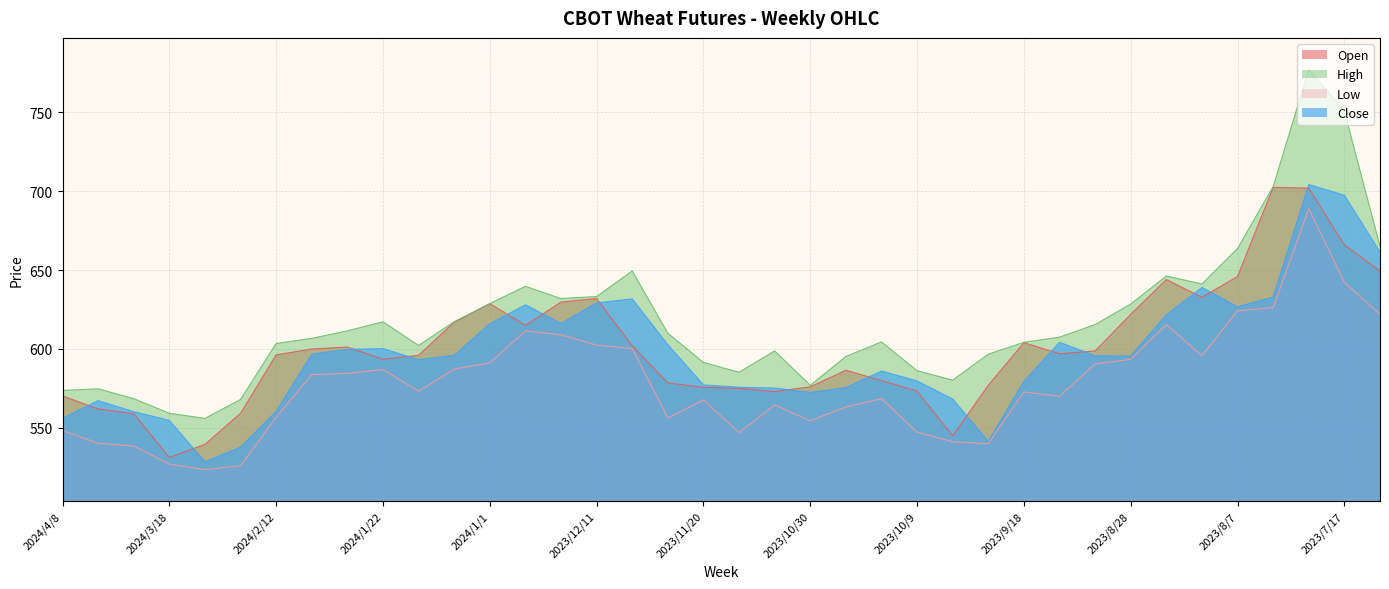

What is the total value across all series at 2024/2/5?

2387.2